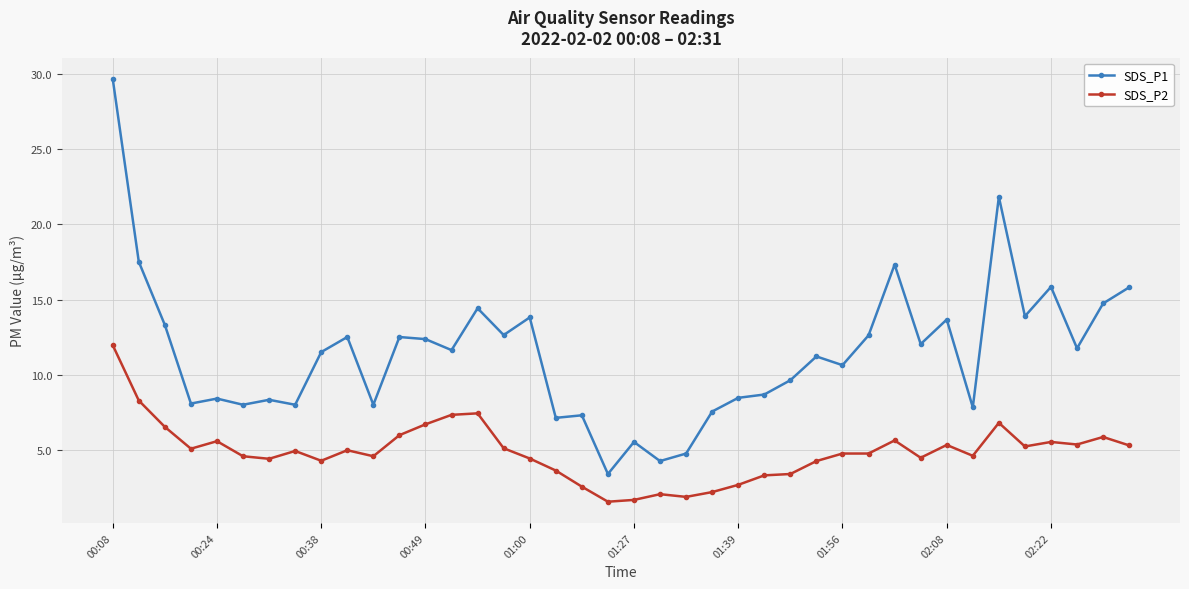

What is the difference between the maximum and minimum values in the SDS_P2 series?

10.4